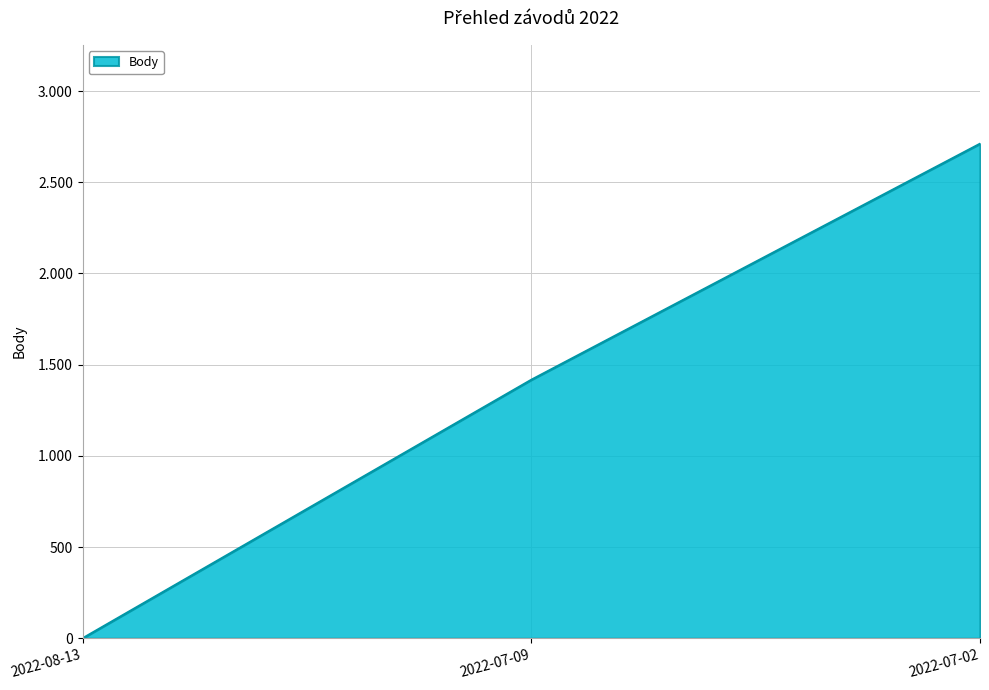

At which category does the chart reach its minimum across all series?

2022-08-13